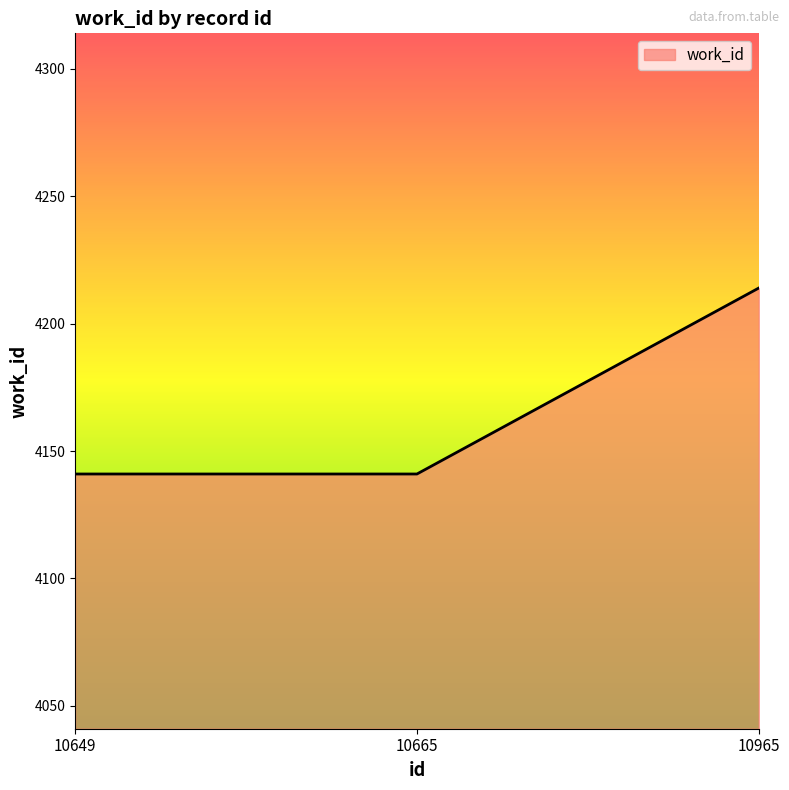

Does the chart display data point markers on the line(s)?

No